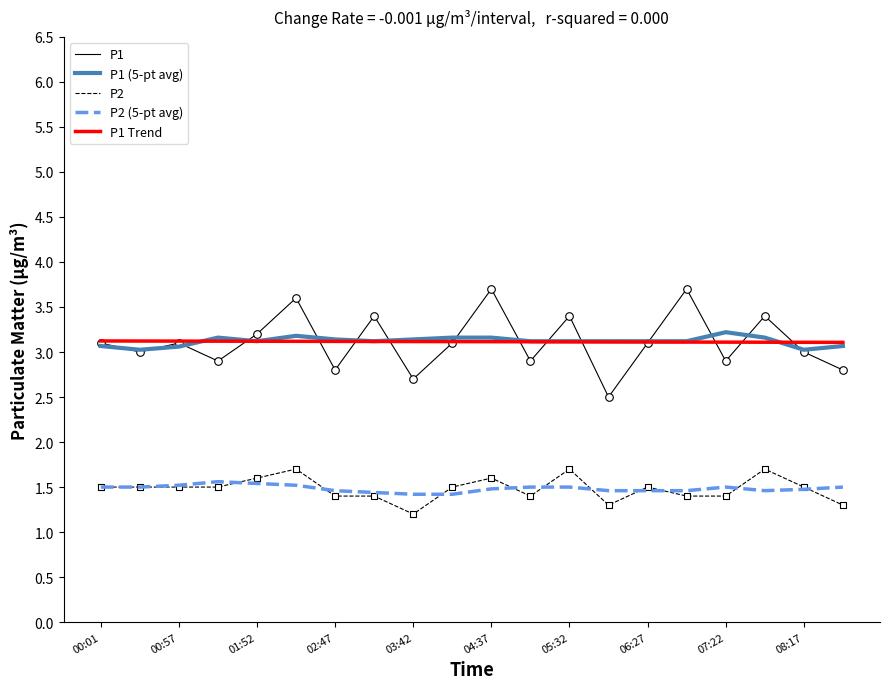

Which series has the largest range (max minus min)?

P1